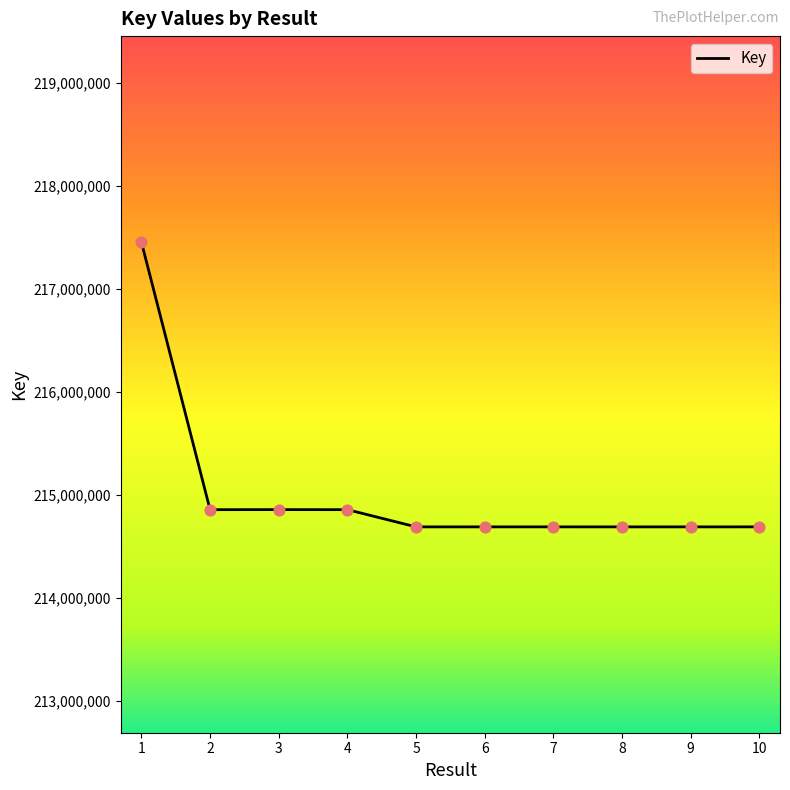

What is the change in value from 2 to 5?

-167221